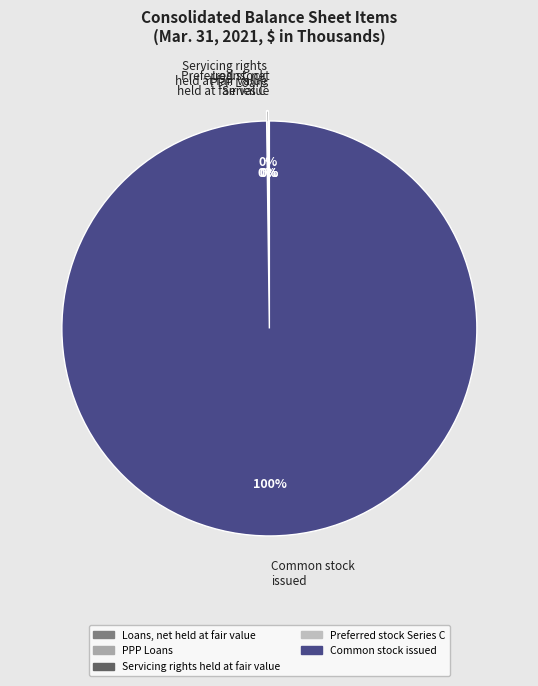

Which slice is the largest?

Common stock issued